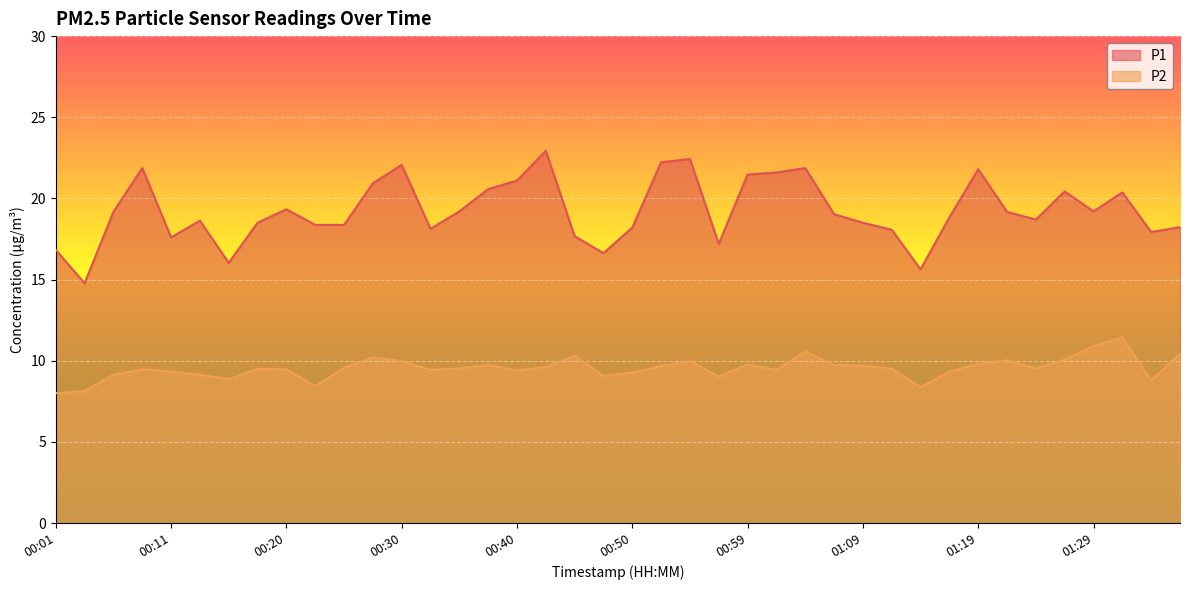

Which series changed the most between 01:26 and 01:36?

P1